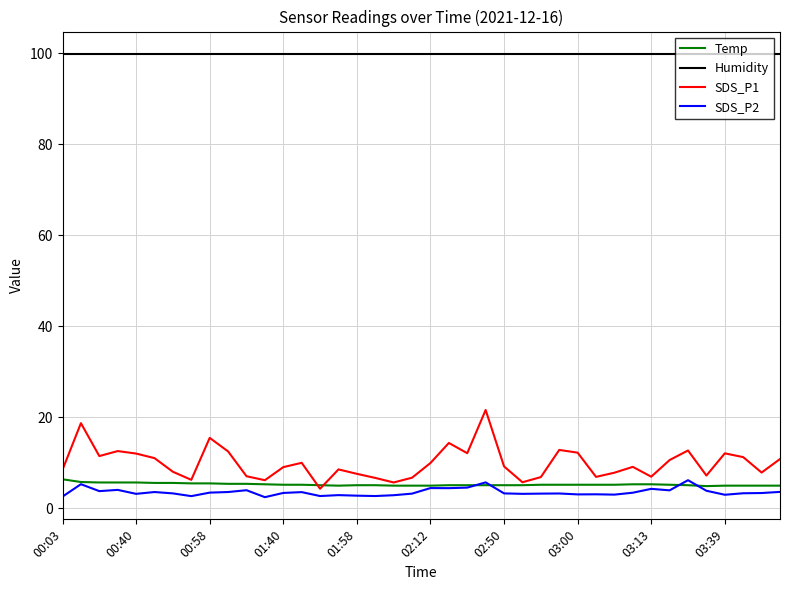

Which series has the largest range (max minus min)?

SDS_P1